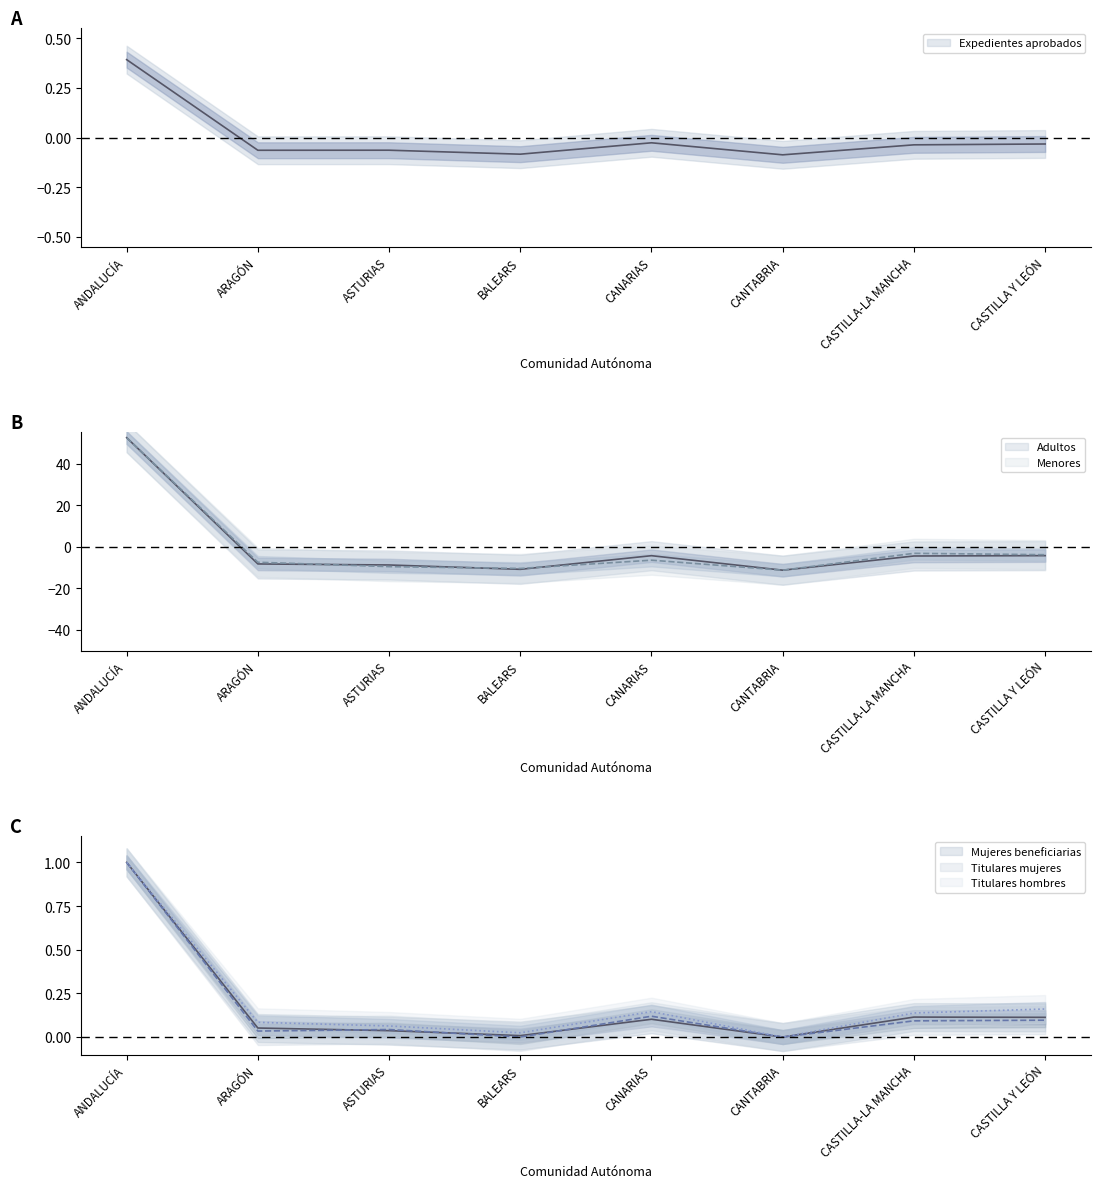

Which category has the highest value across all series?

ANDALUCÍA